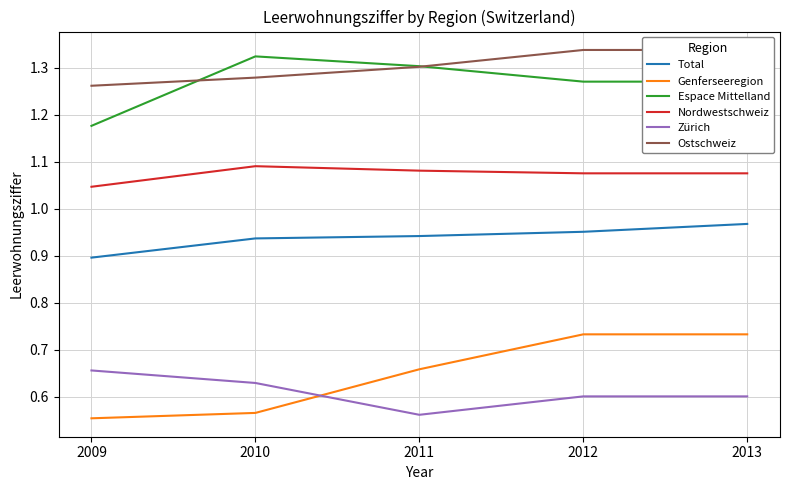

At which category does the chart reach its minimum across all series?

2009